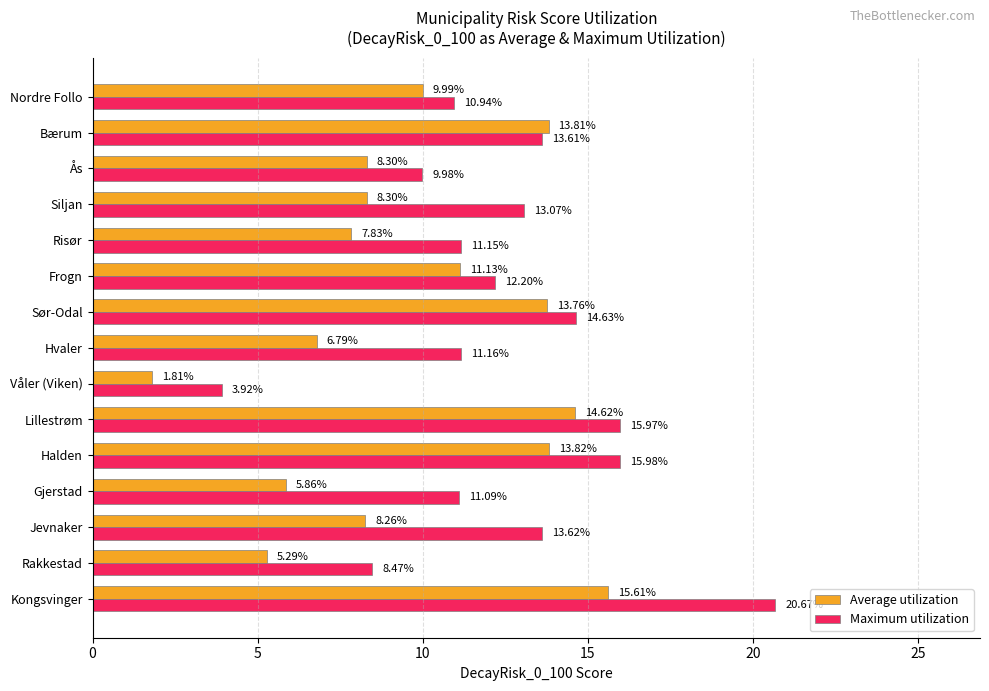

Which series changed the most between Sør-Odal and Nordre Follo?

Average utilization